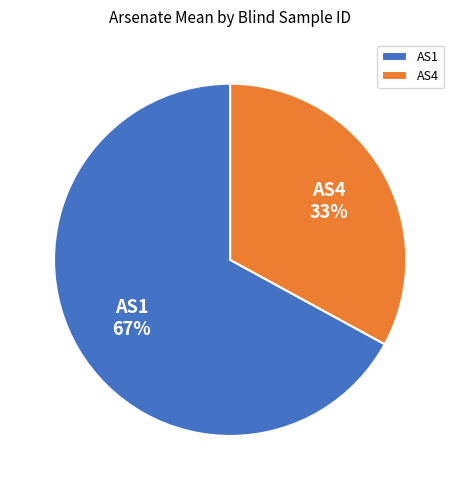

What percentage is the AS1 slice, to the nearest percent?

67%